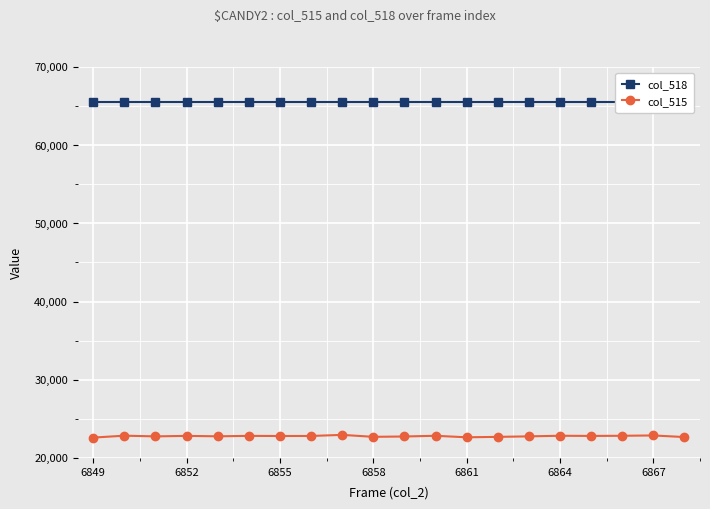

What is the total value across all series at 11?

88370